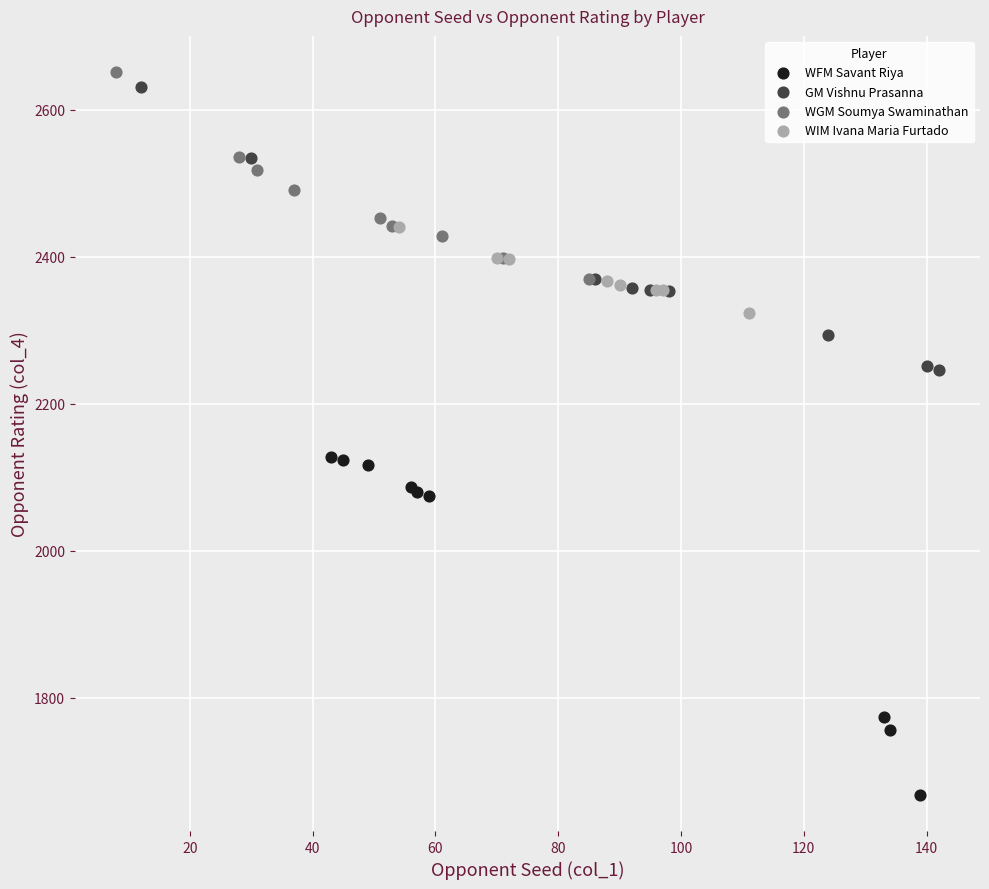

Which series reaches the minimum Y coordinate?

WFM Savant Riya